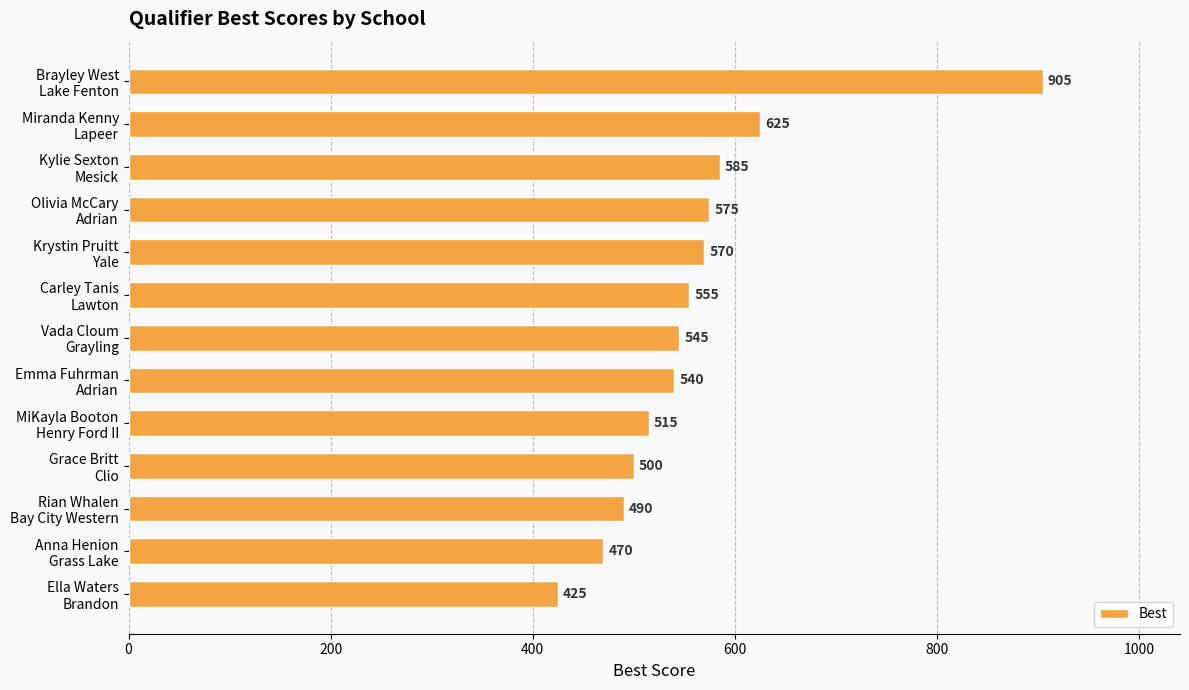

Reading bottom to top, list all the values displayed in this chart.

425	470	490	500	515	540	545	555	570	575	585	625	905